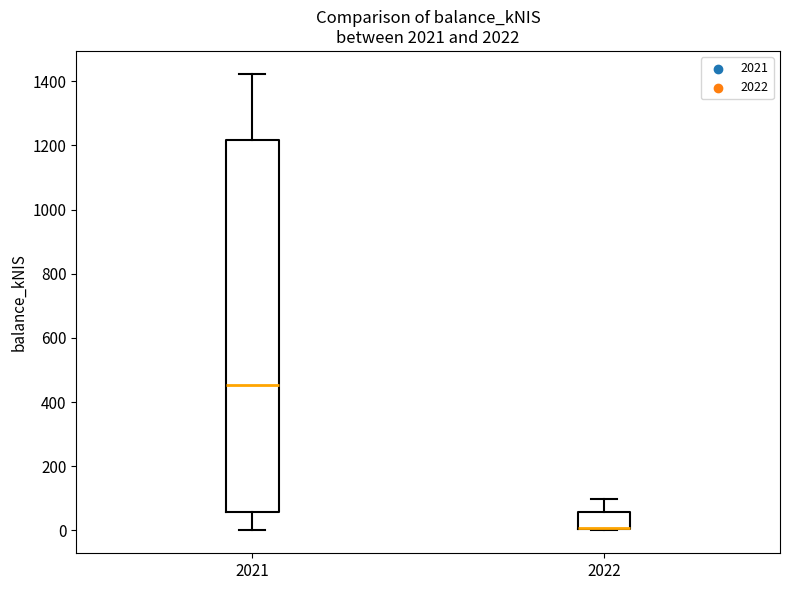

Where is the upper edge of the box at x = 2022 on the y-axis? The values are not printed on the chart, so give them approximately, as read against the axis.

60